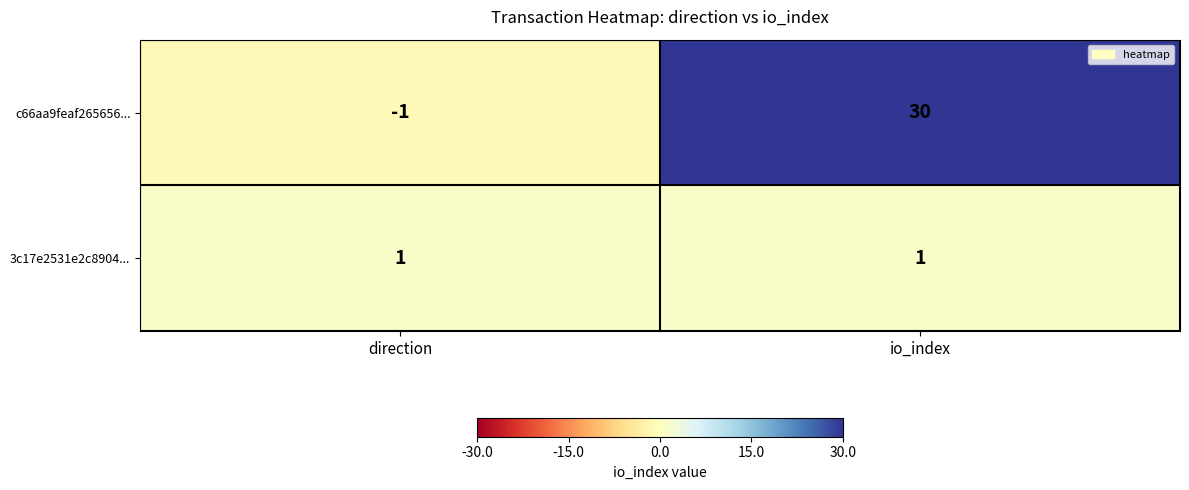

Which label corresponds to the smallest value in the chart?

direction